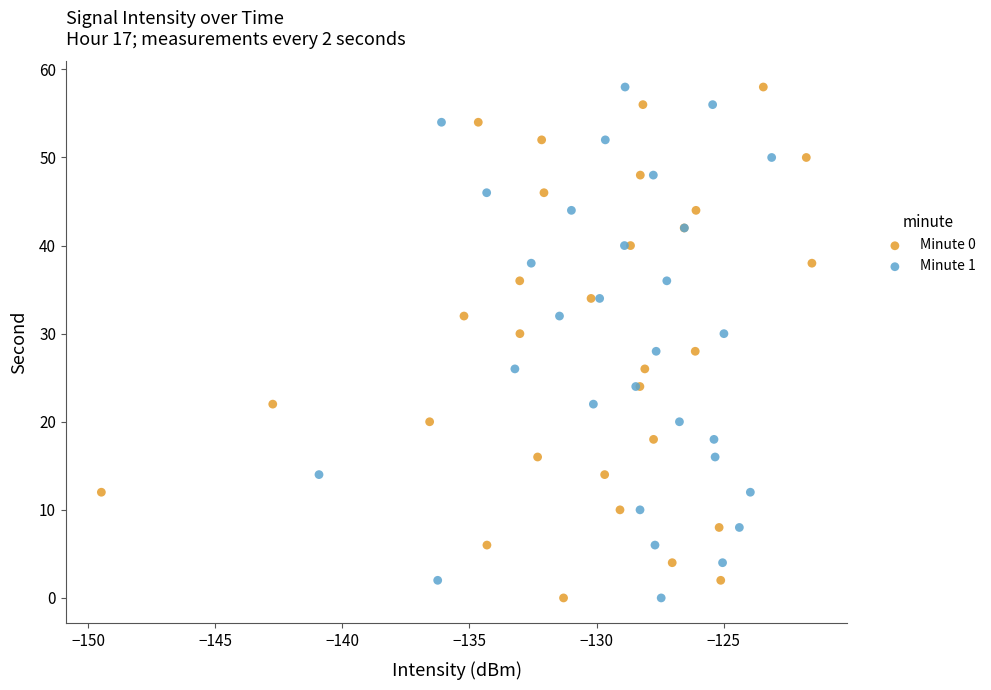

What are all the series names shown in the legend?

Minute 0, Minute 1